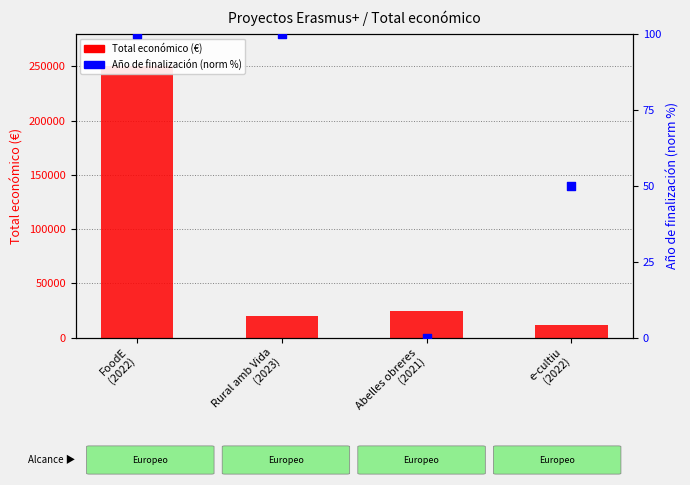

Which series reaches the minimum Y coordinate?

Año de finalización (norm %)